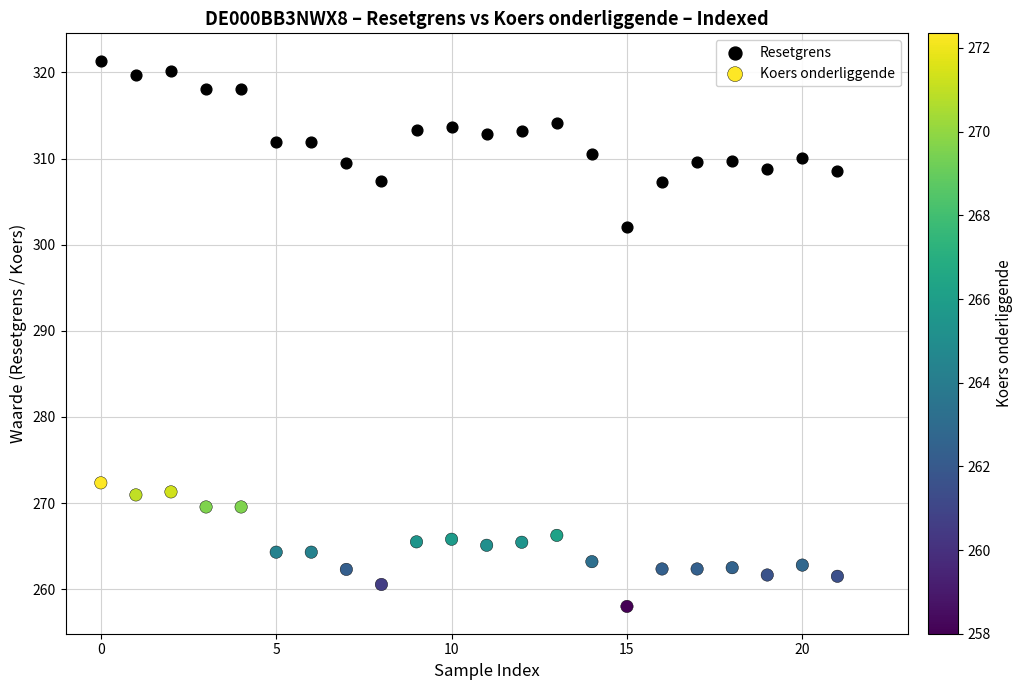

Across all series, what Y value is closest to 289?

302.1